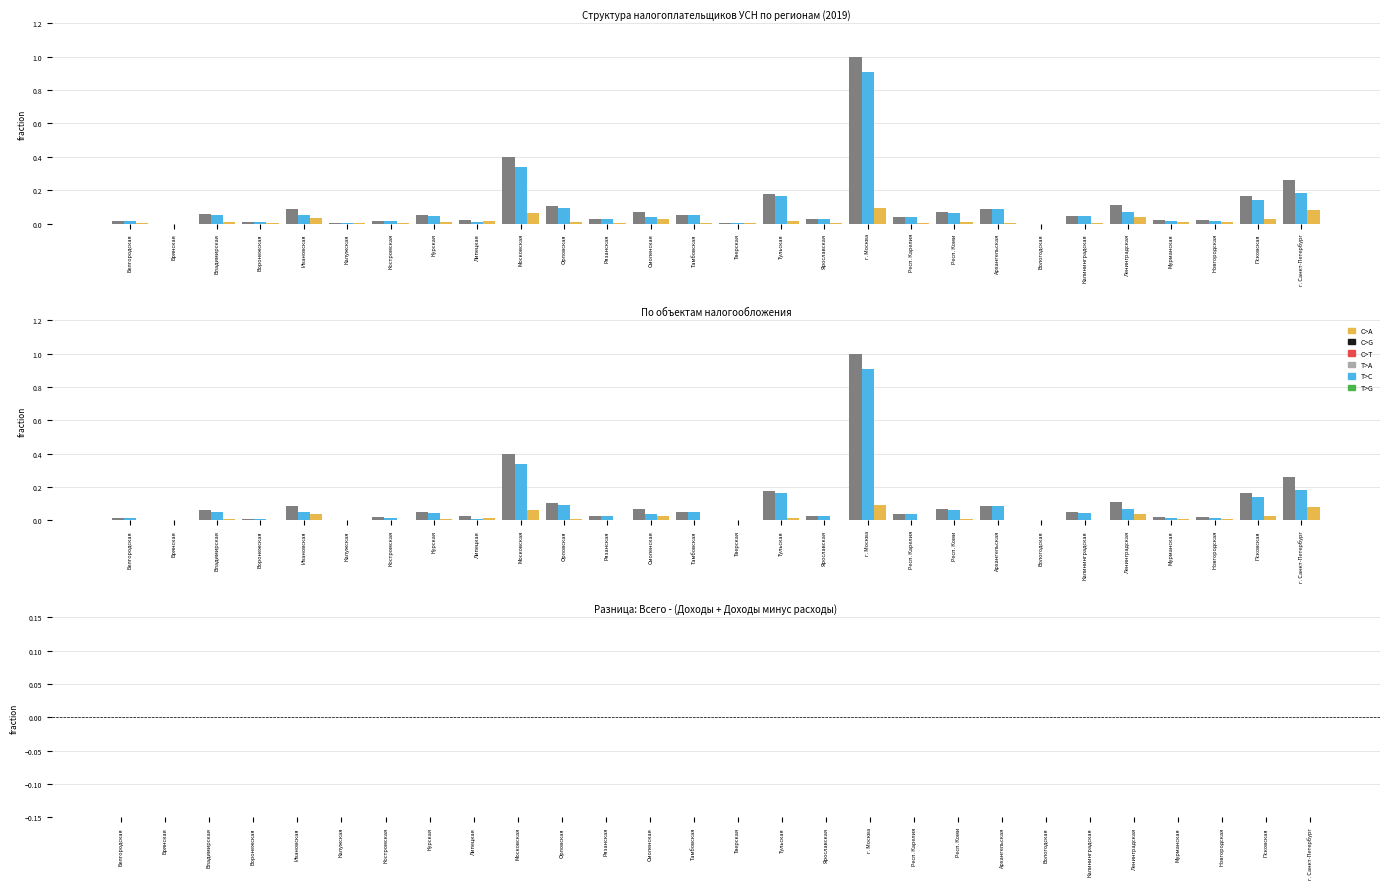

What is the value of the Всего bar at the 8th from the left?

0.1